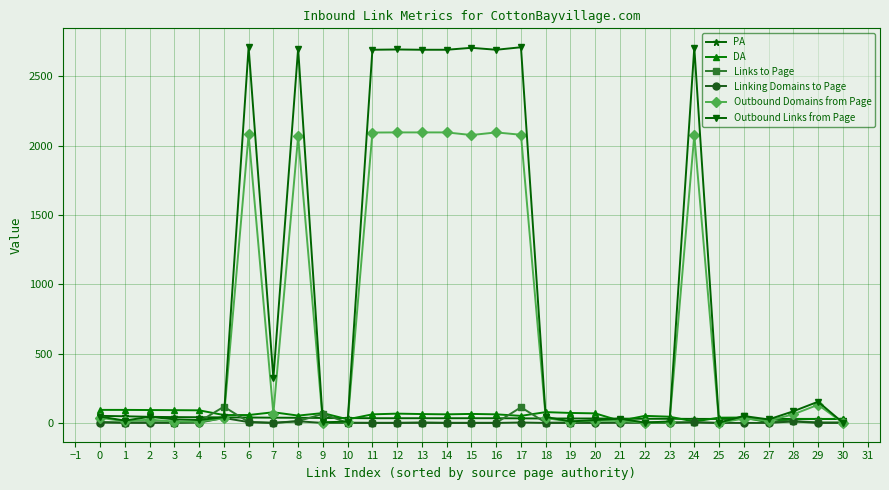

Is the value of Outbound Links from Page at 14 greater than the value of PA at 16?

Yes